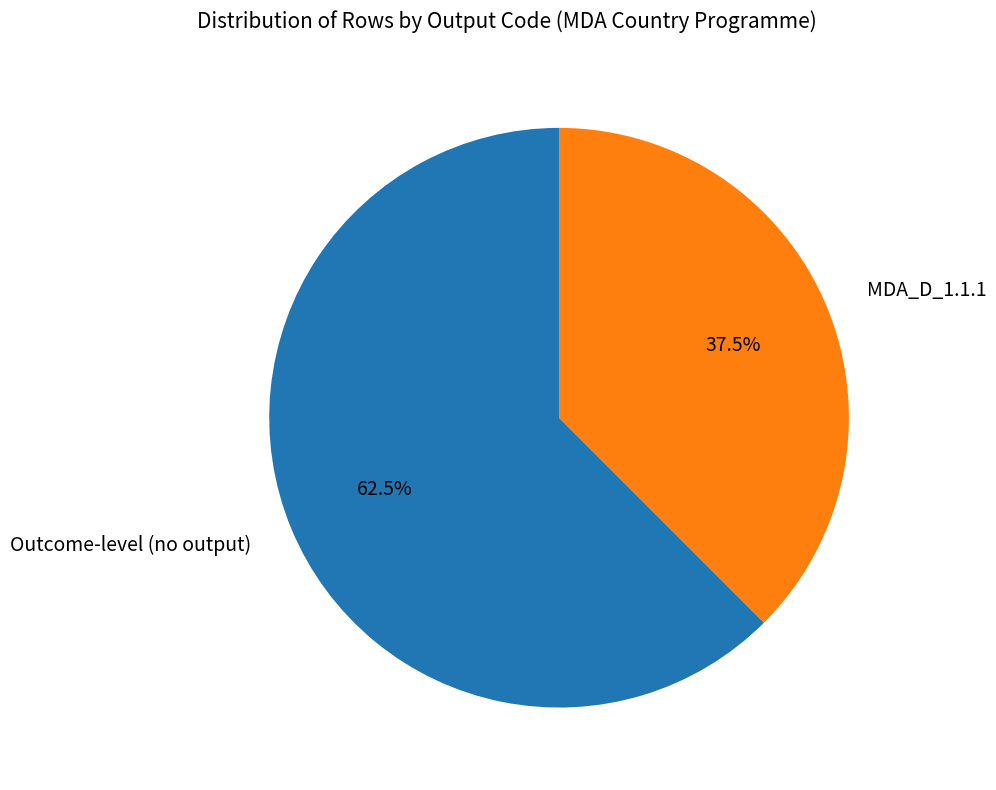

Which slice represents more than half of the pie?

Outcome-level (no output)